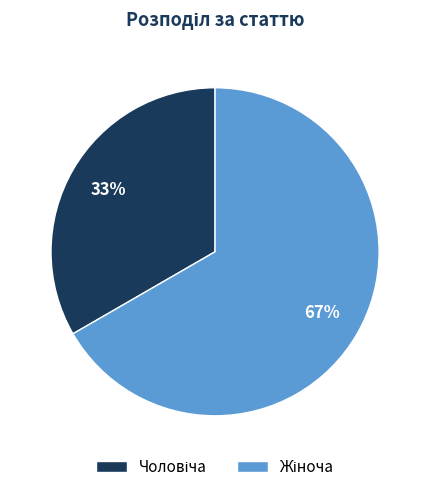

Does any single category account for the majority?

Yes